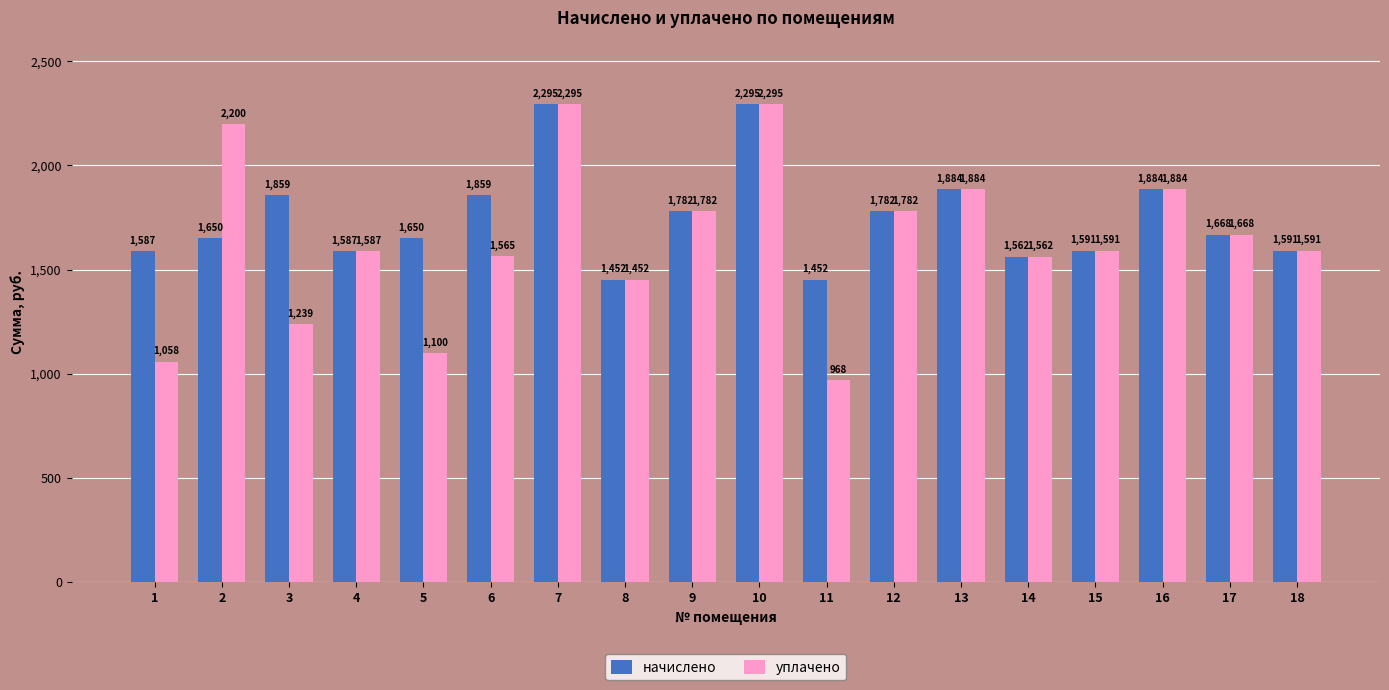

The начислено series shows 2382.4 at 4. True or false?

False